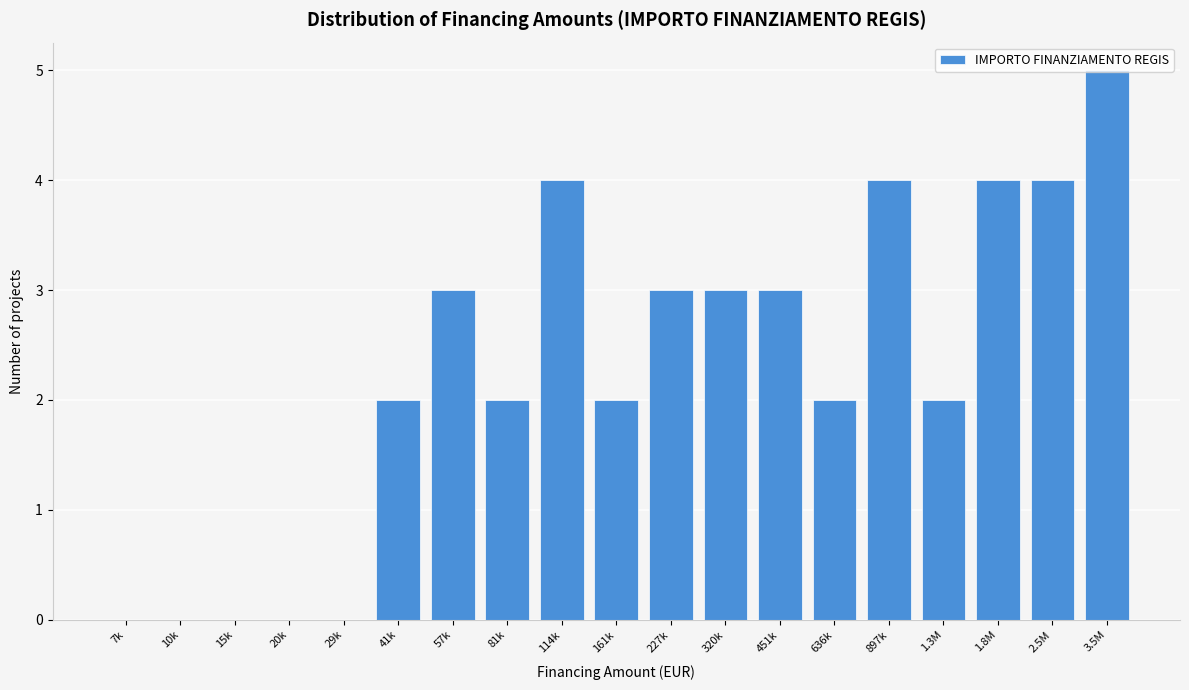

What is the change in value from 7k to 114k?

+4